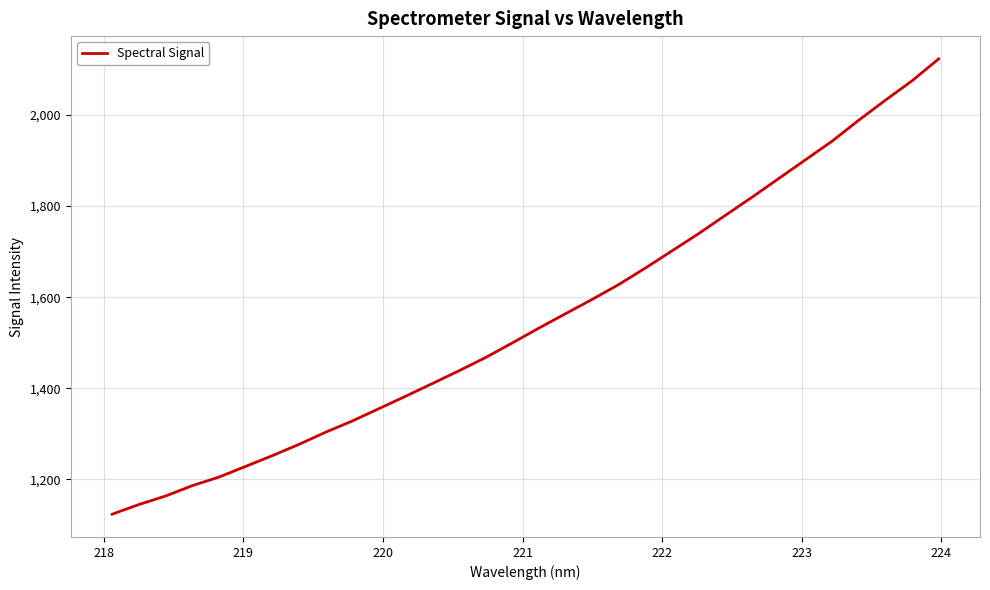

What is the maximum value shown in the chart?

2123.2